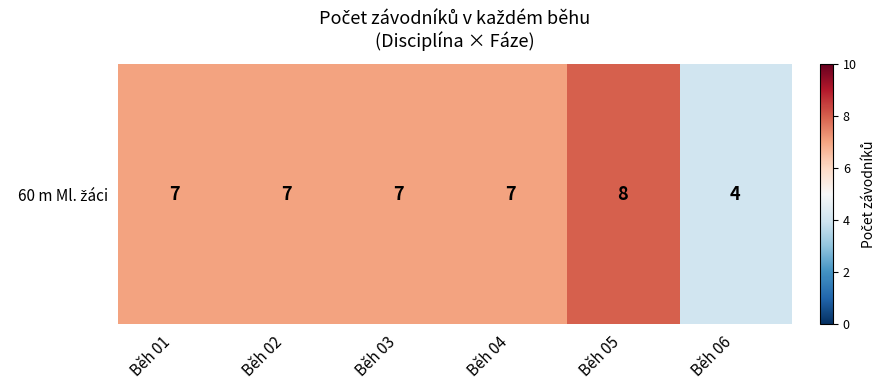

Reading right to left, list all the values displayed in this chart.

Běh 06=4	Běh 05=8	Běh 04=7	Běh 03=7	Běh 02=7	Běh 01=7